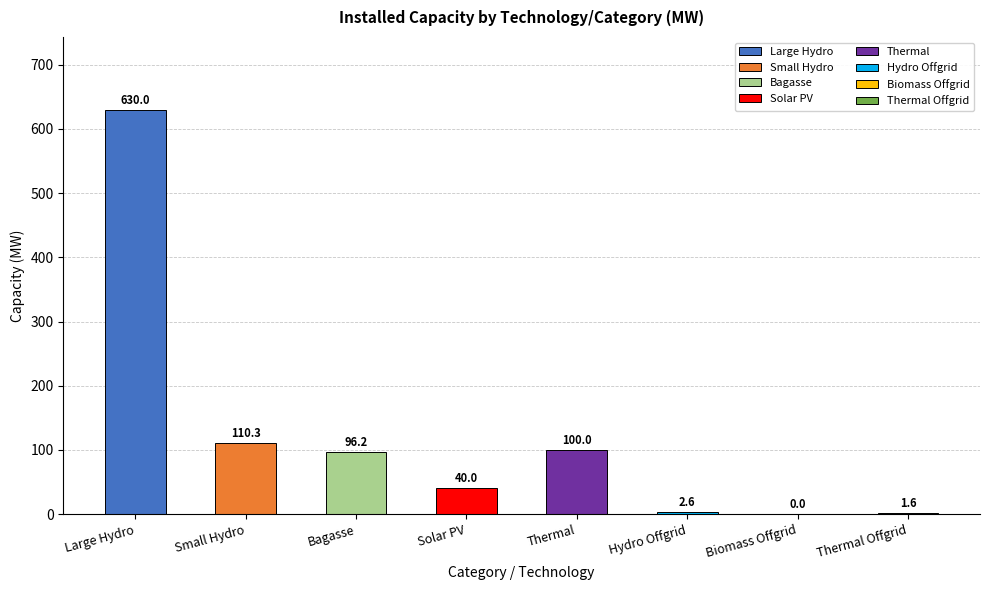

What is the greatest value displayed?

630.0